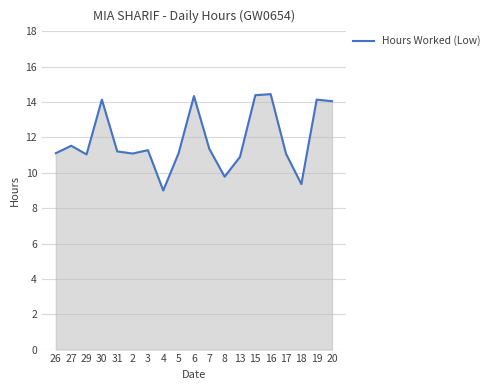

What is the ratio of the value at 29 to the value at 30?

0.8